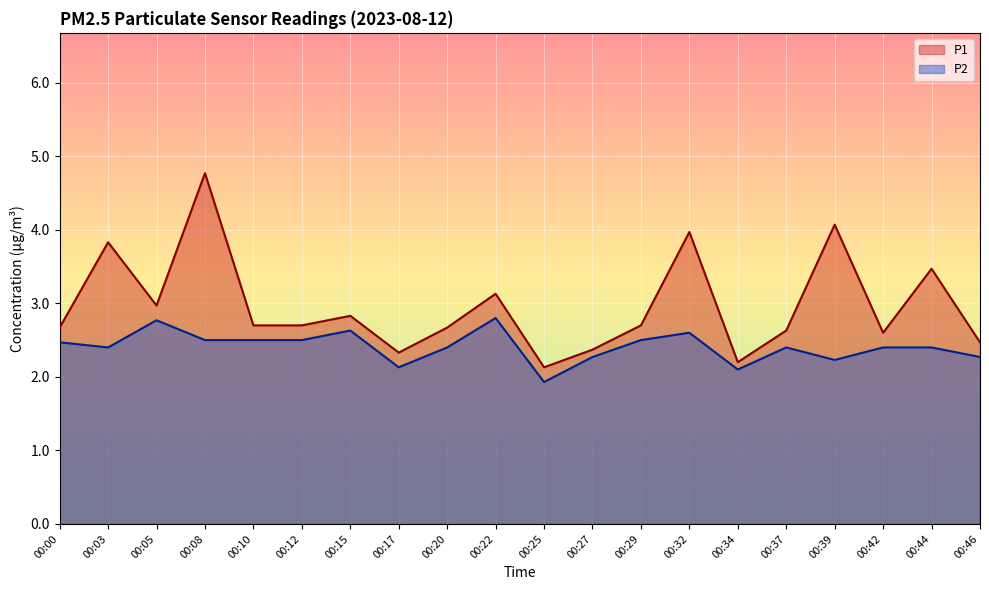

At which category is the sum across all series the highest?

00:08